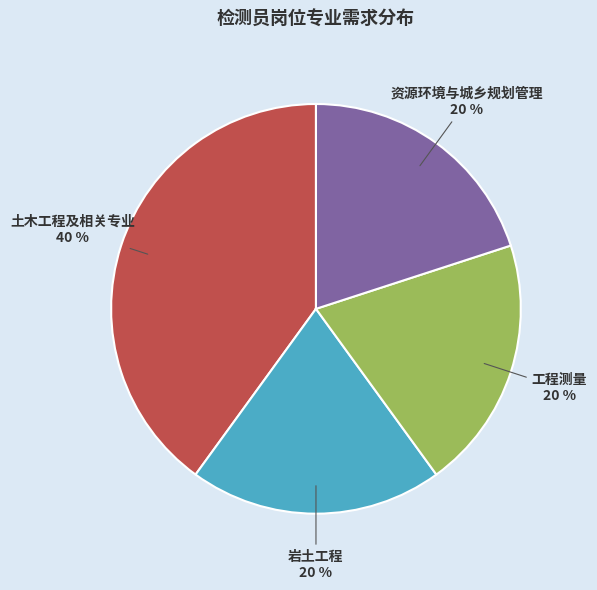

To the nearest percent, what portion does 资源环境与城乡规划管理 represent?

20%